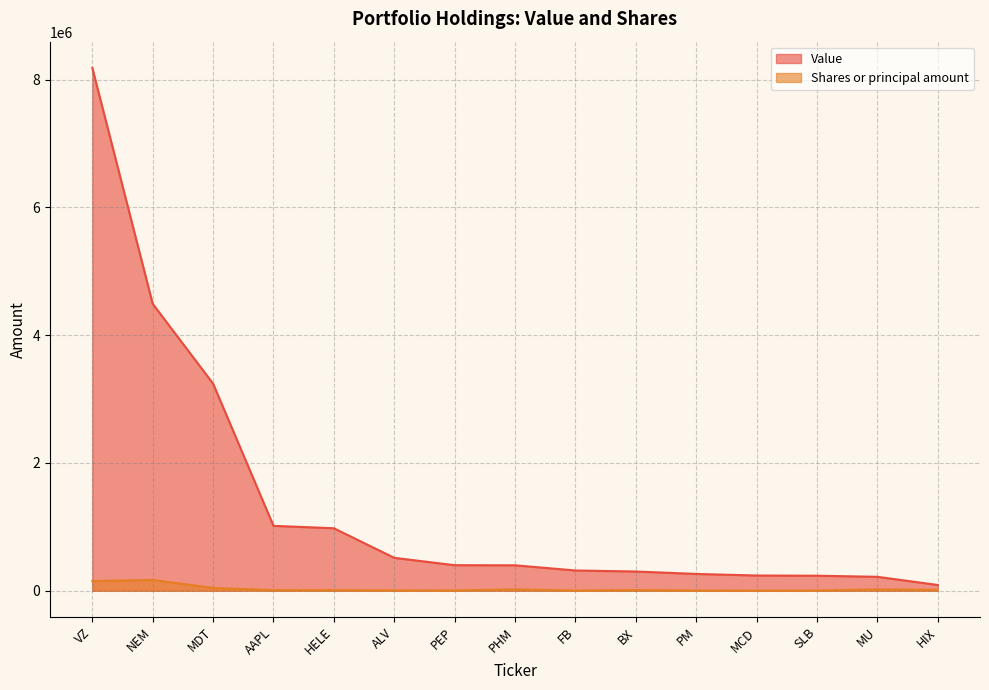

Rank the series by their average value, from lowest to highest.

Shares or principal amount, Value